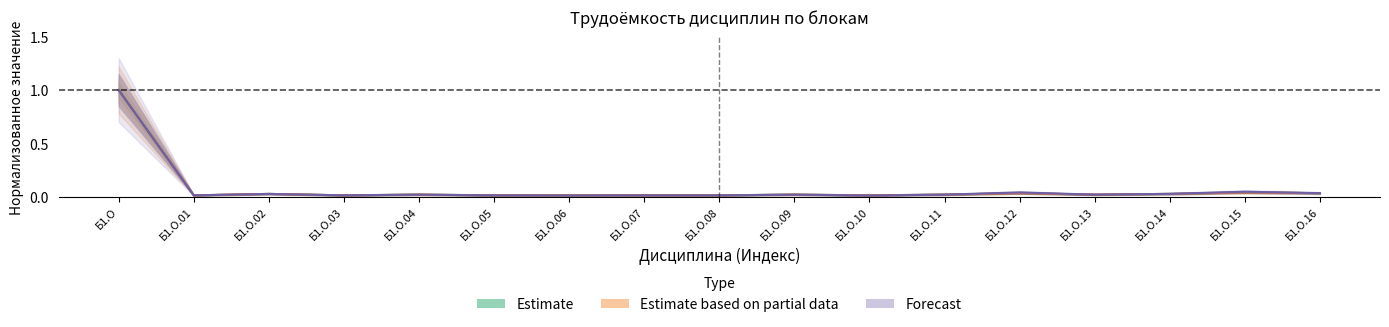

How many distinct data groups are displayed?

3